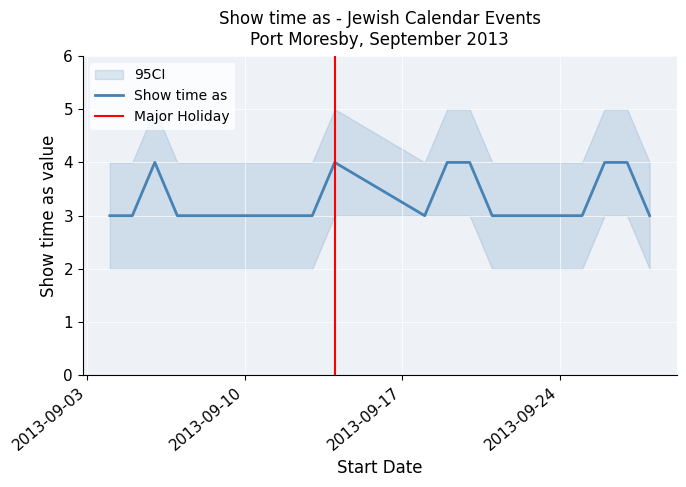

What position from the left is 6/9/2013?

3